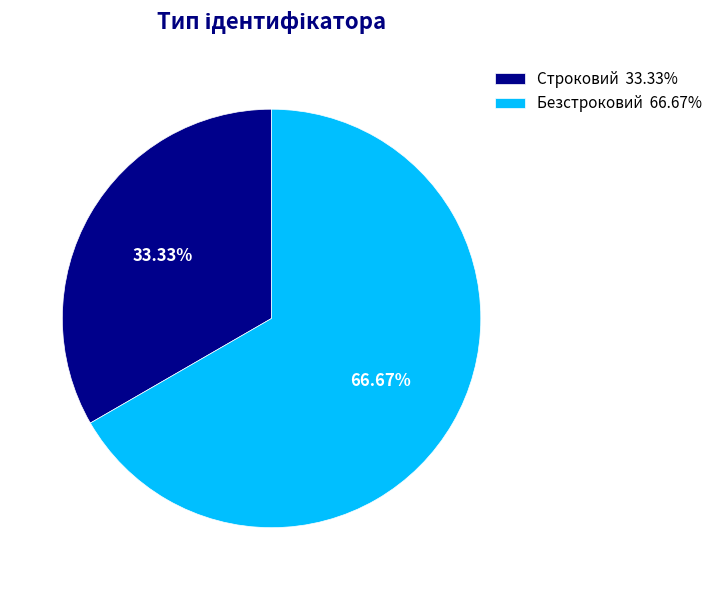

To the nearest percent, what percentage of the pie is Строковий?

33%